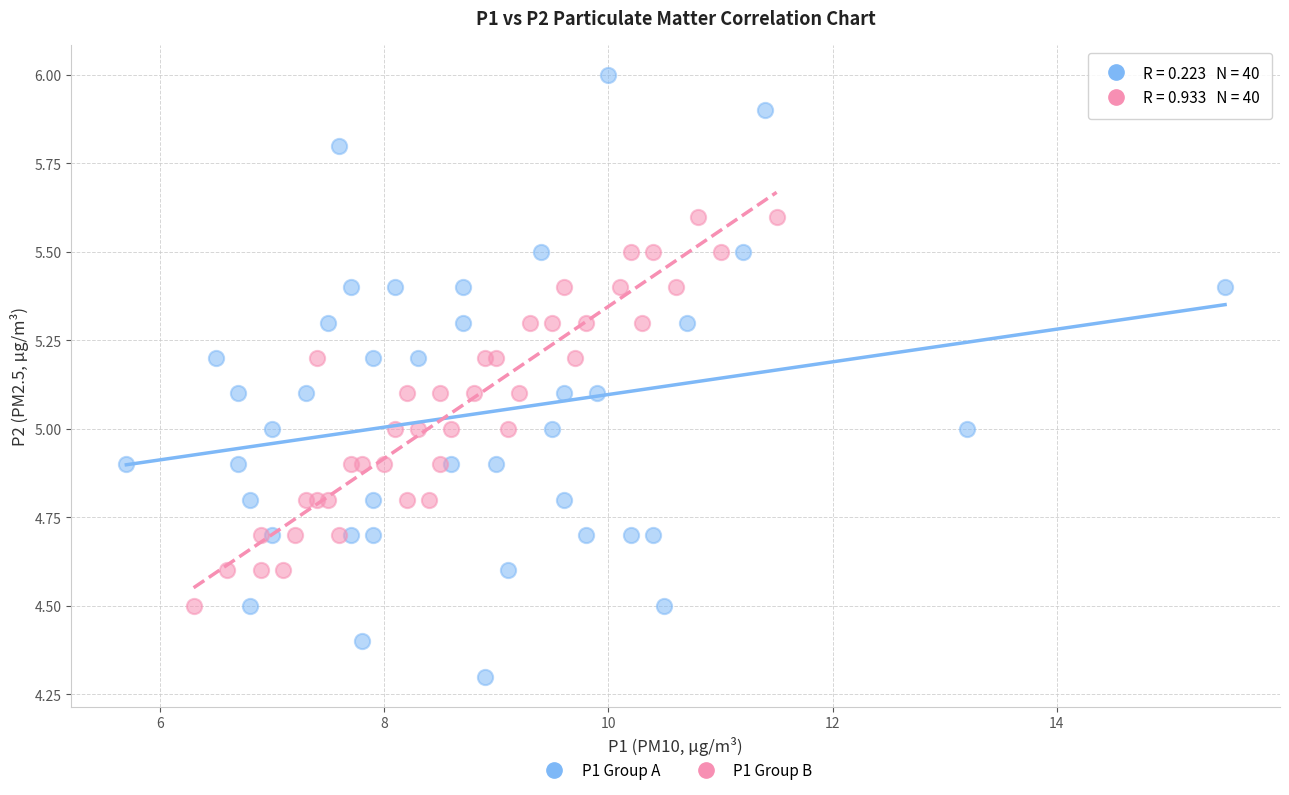

Which series contains the highest Y value?

P1 Group A